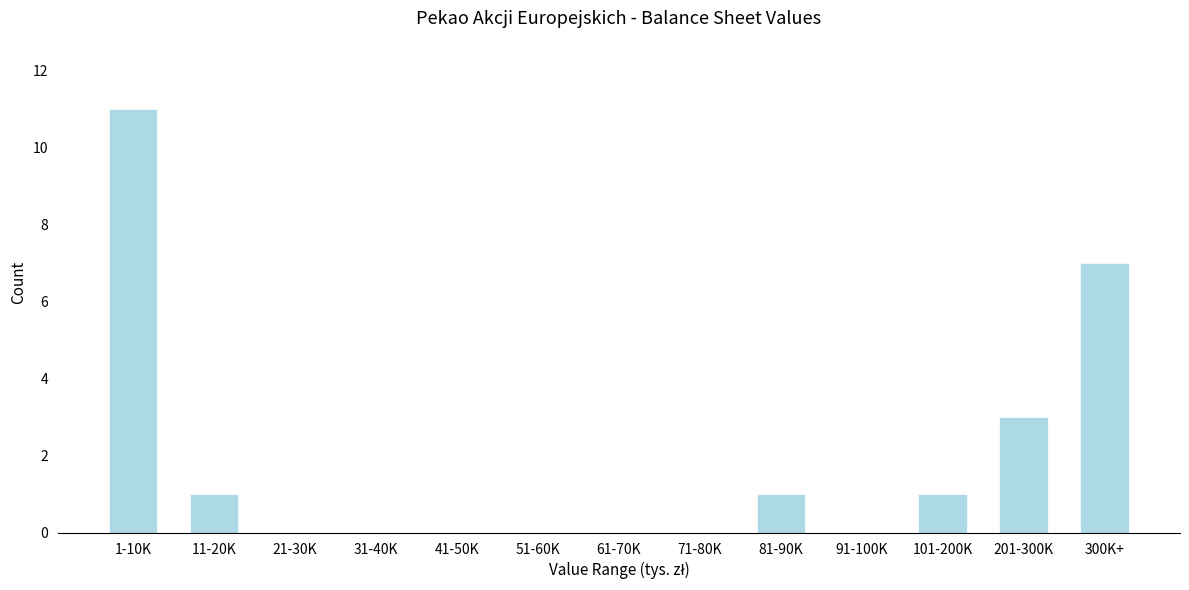

Reading right to left, list all the values displayed in this chart.

300K+=7	201-300K=3	101-200K=1	91-100K=0	81-90K=1	71-80K=0	61-70K=0	51-60K=0	41-50K=0	31-40K=0	21-30K=0	11-20K=1	1-10K=11